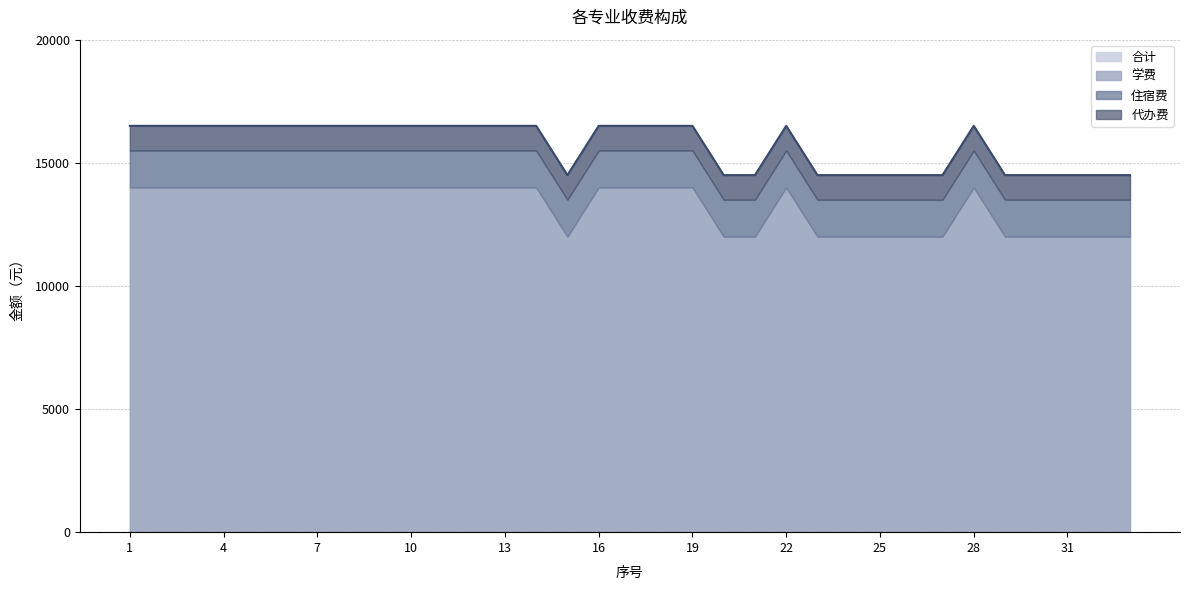

Between 25 and 4, which is larger?

4